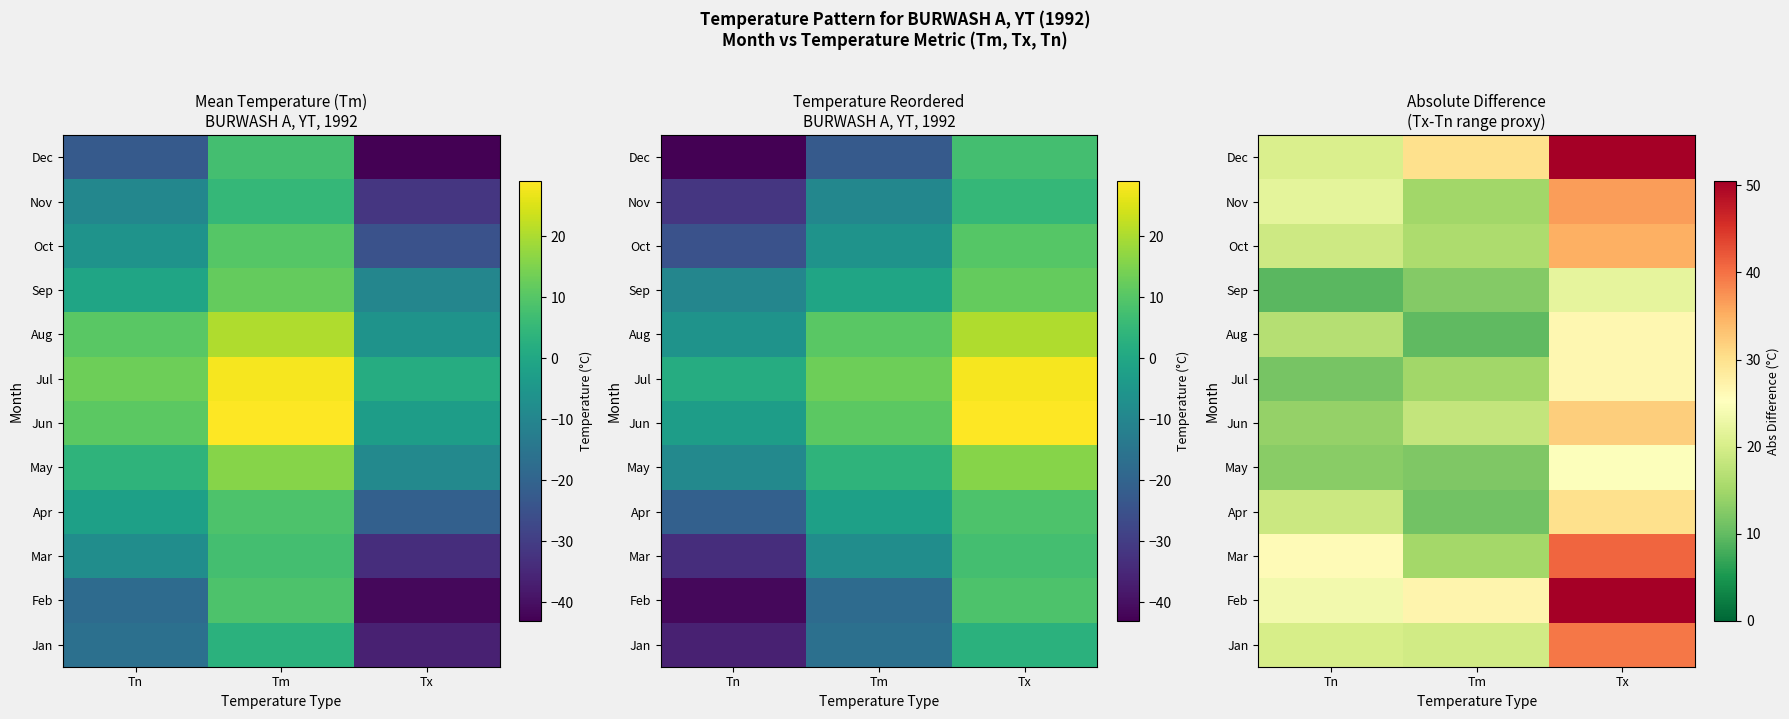

At how many categories does at least one series exceed 37?

1